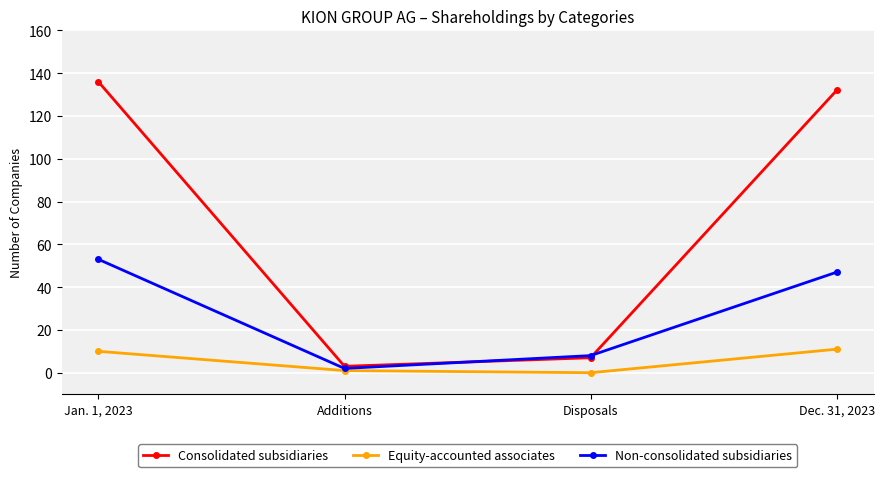

What value does the Consolidated subsidiaries series have at Jan. 1, 2023, to the nearest 50?

150